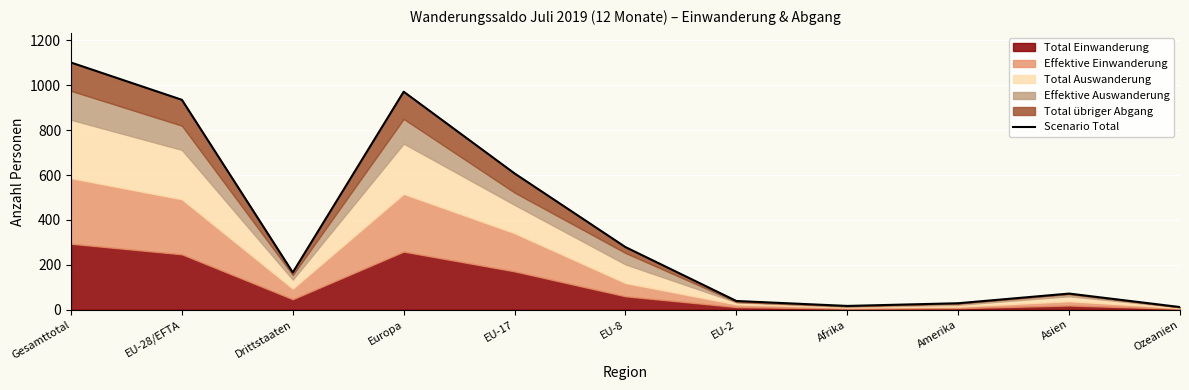

What value does the data have at Asien, to the nearest 100?

100